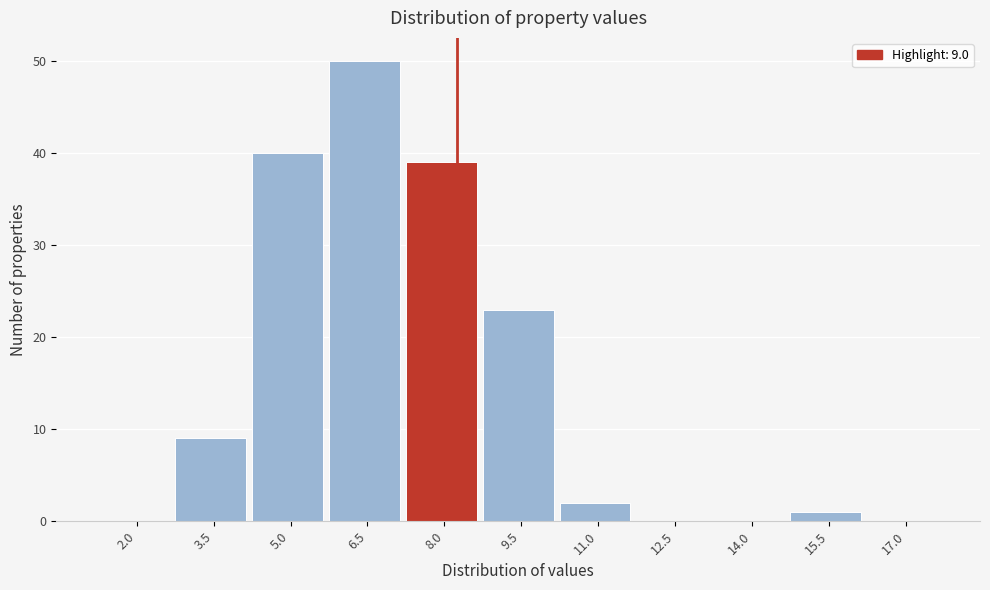

Reading left to right, transcribe all the data shown in this chart.

2.0=0	3.5=9	5.0=40	6.5=50	8.0=39	9.5=23	11.0=2	12.5=0	14.0=0	15.5=1	17.0=0